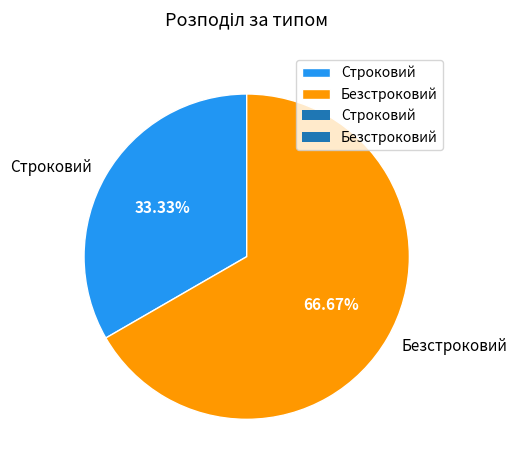

Which slice is the smallest?

Строковий